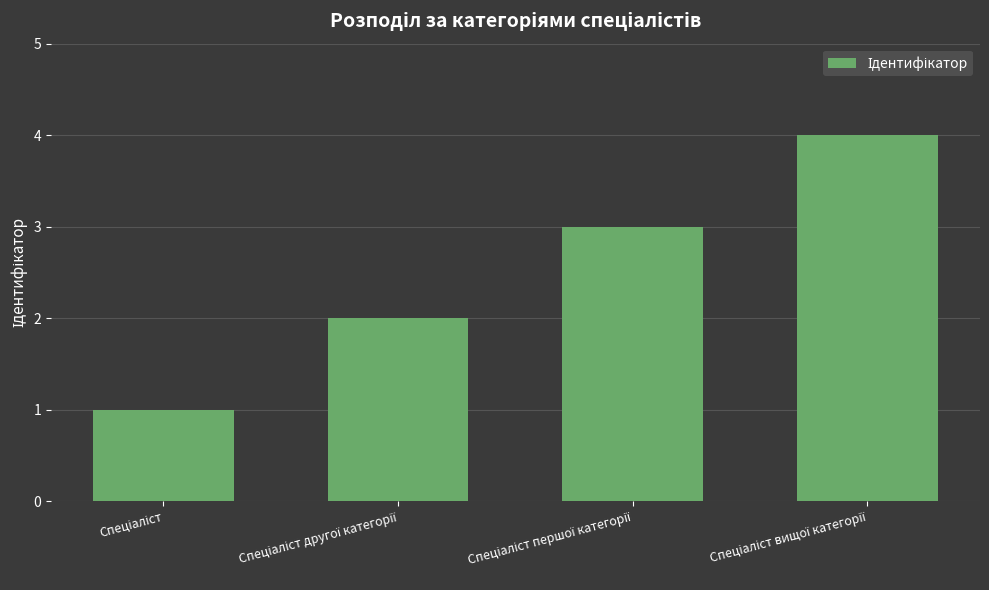

What is the value of the 2nd bar from the left?

2